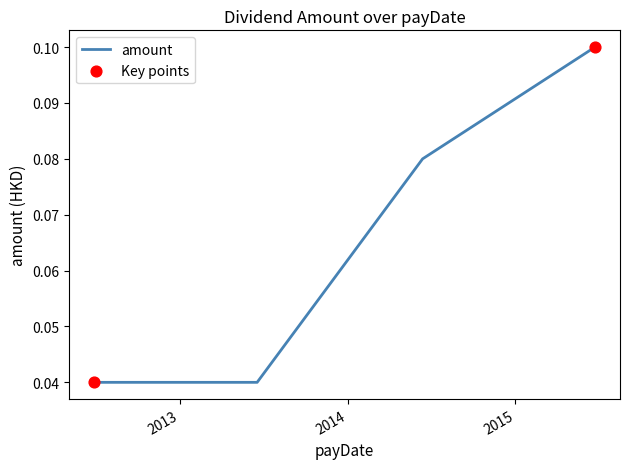

How many values are between 0 and 1?

4